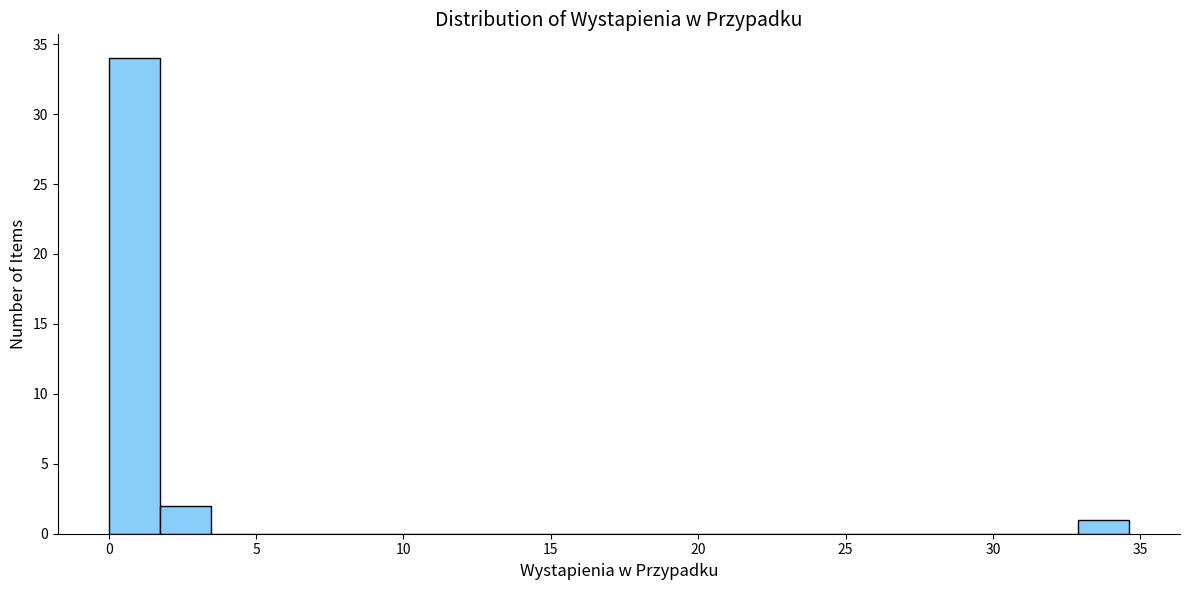

Around what value on the x-axis is the tallest bar? Give the approximate position of its centre, as read against the axis.

1.0